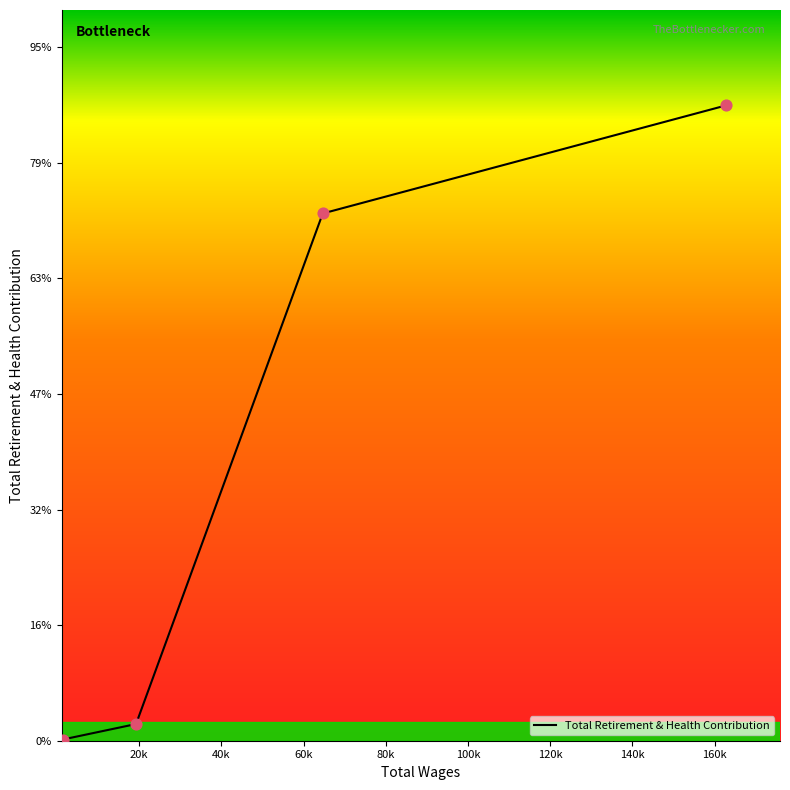

Approximately how many times larger is the value at 162852.0 compared to 1392.0?

528.5